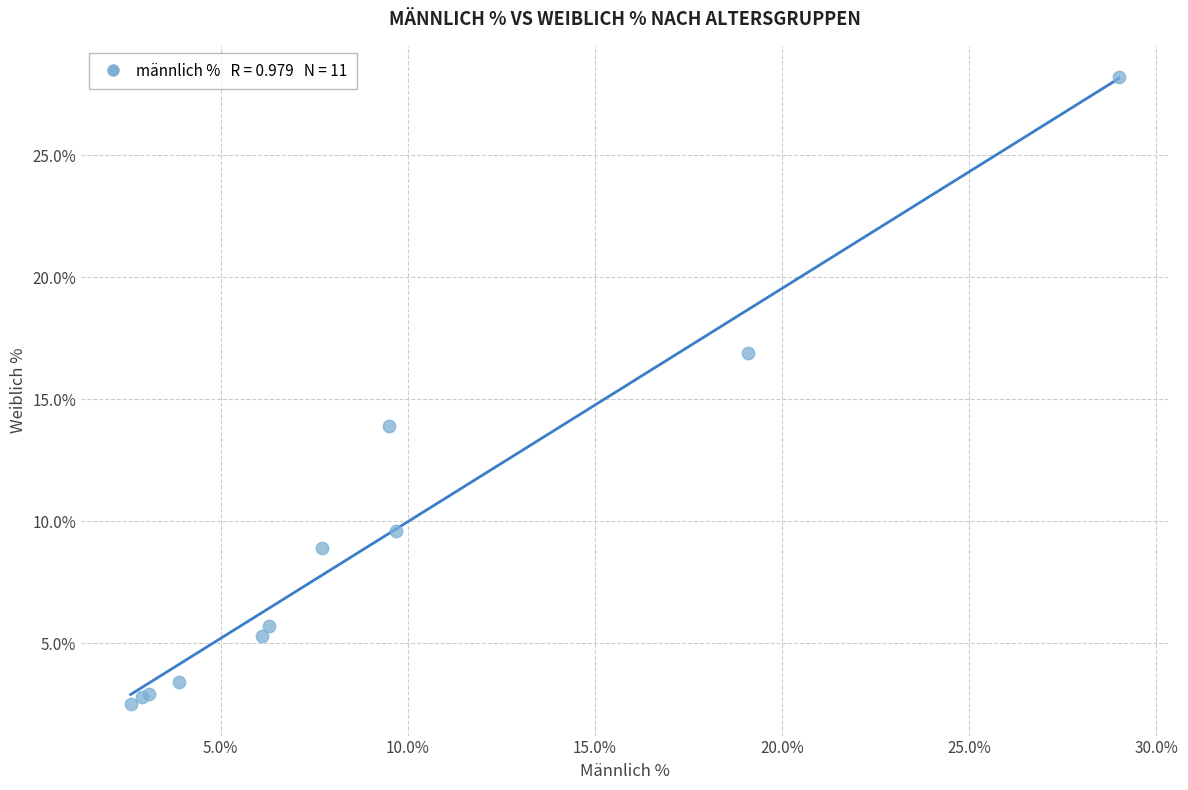

What Y value in the scatter plot is closest to 15?

13.9